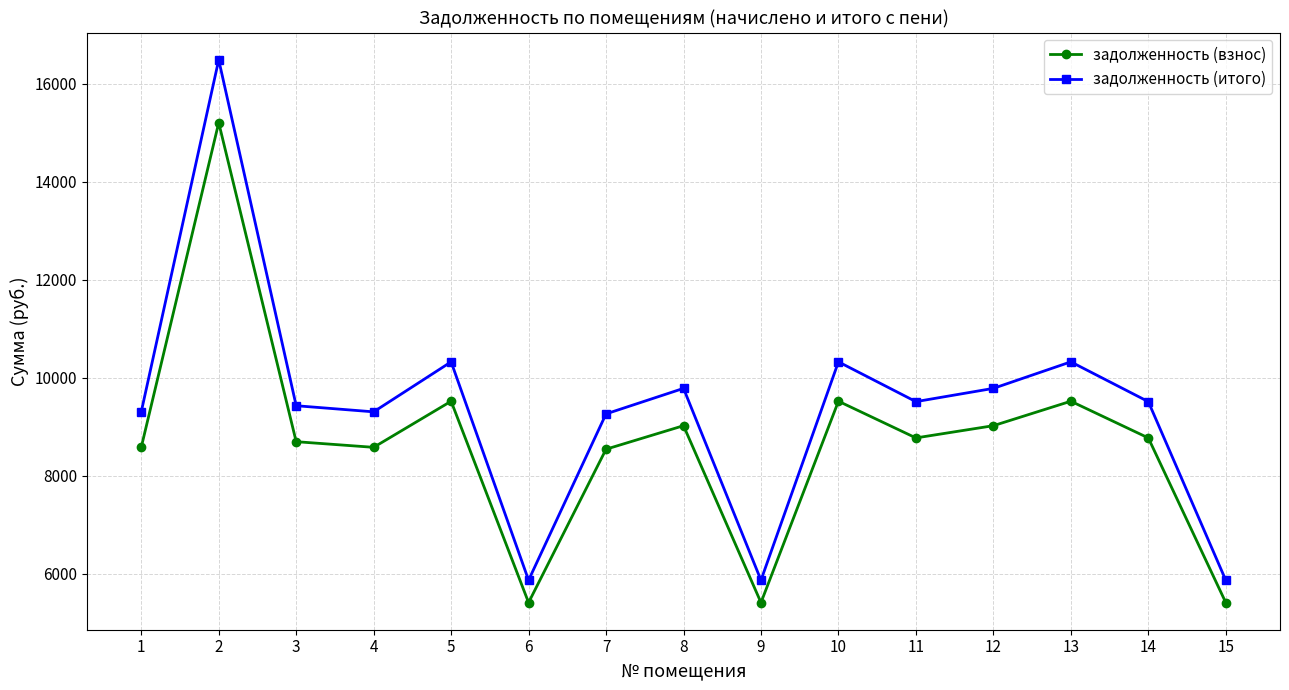

What value does the задолженность (взнос) series have at 2?

15206.4